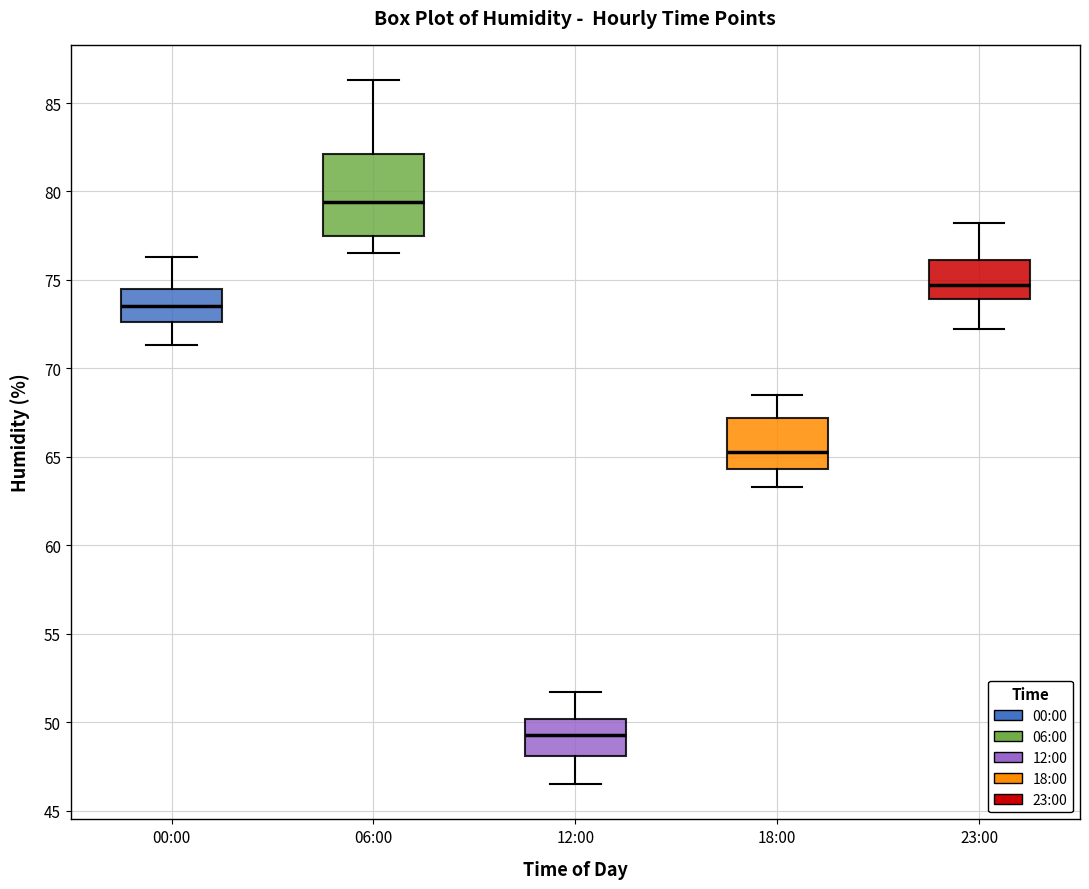

Reading left to right, transcribe this box plot: for each box, give where its median line is, the range the box spans, and where its two whiskers end, as read against the y-axis. The values are not printed on the chart, so give them approximately, as read against the axis.

00:00: median 73.5, box 72.5 to 74.5, whiskers 71.5 to 76.5
06:00: median 79.5, box 77.5 to 82.0, whiskers 76.5 to 86.5
12:00: median 49.5, box 48.0 to 50.0, whiskers 46.5 to 51.5
18:00: median 65.5, box 64.5 to 67.0, whiskers 63.5 to 68.5
23:00: median 74.5, box 74.0 to 76.0, whiskers 72.0 to 78.0